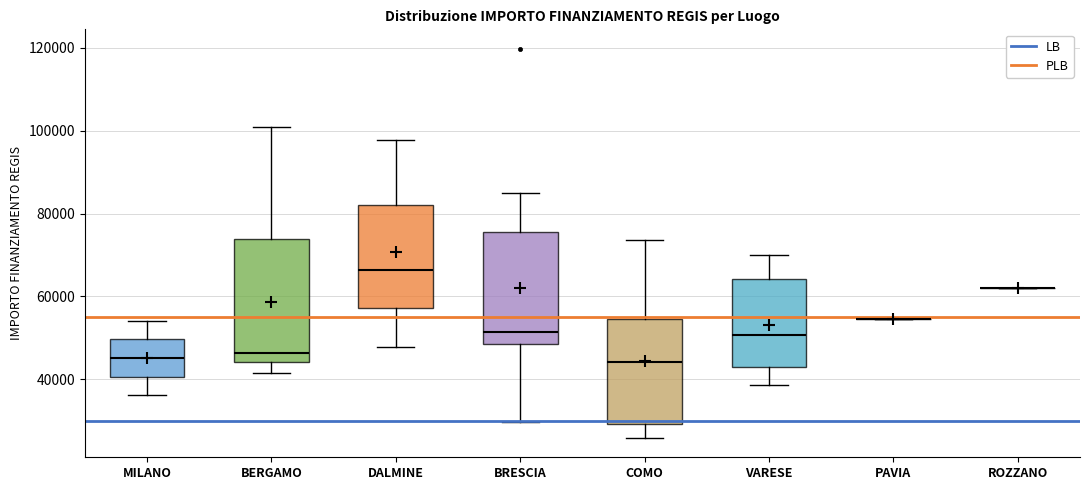

Reading left to right, transcribe this box plot: for each box, give where its median line is, the range the box spans, and where its two whiskers end, as read against the y-axis. The values are not printed on the chart, so give them approximately, as read against the axis.

MILANO: median 46000, box 40000 to 50000, whiskers 36000 to 54000
BERGAMO: median 46000, box 44000 to 74000, whiskers 42000 to 100000
DALMINE: median 66000, box 58000 to 82000, whiskers 48000 to 98000
BRESCIA: median 52000, box 48000 to 76000, whiskers 30000 to 84000
COMO: median 44000, box 30000 to 54000, whiskers 26000 to 74000
VARESE: median 50000, box 44000 to 64000, whiskers 38000 to 70000
PAVIA: box collapsed to a line at 54000, whiskers 54000 to 54000
ROZZANO: box collapsed to a line at 62000, whiskers 62000 to 62000